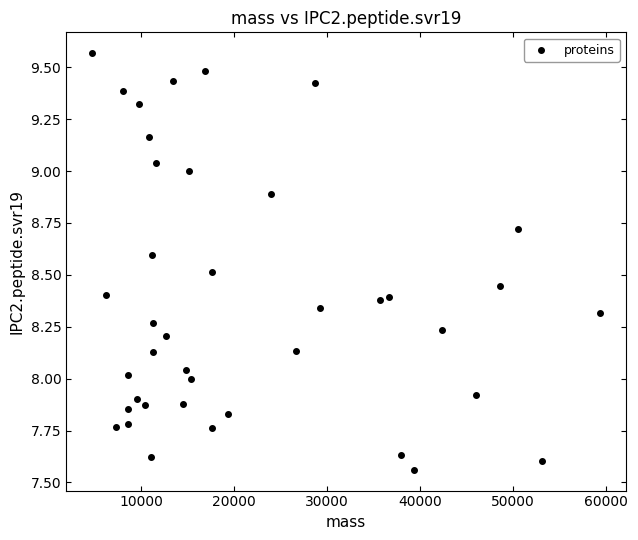

What is the range of Y values (max minus min)?

2.0